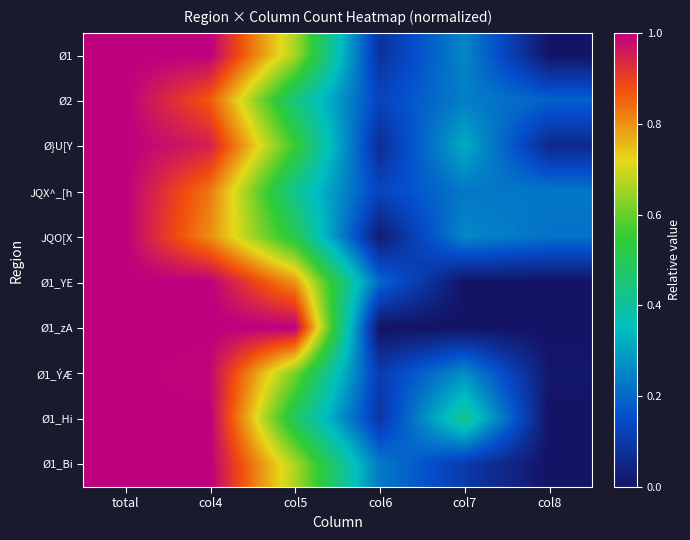

Reading left to right, list all the values displayed in this chart.

Ø1: total=1.0	col4=1.0	col5=0.7	col6=0.1	col7=0.3	col8=0.0
Ø2: total=1.0	col4=0.9	col5=0.4	col6=0.1	col7=0.2	col8=0.2
Ø}U[Y: total=1.0	col4=0.9	col5=0.6	col6=0.1	col7=0.3	col8=0.1
JQX^_[h: total=1.0	col4=0.8	col5=0.4	col6=0.1	col7=0.2	col8=0.2
JQO[X: total=1.0	col4=0.8	col5=0.5	col6=0.0	col7=0.3	col8=0.2
Ø1_YE: total=1.0	col4=1.0	col5=0.8	col6=0.2	col7=0.0	col8=0.0
Ø1_zA: total=1.0	col4=1.0	col5=1.0	col6=0.0	col7=0.0	col8=0.0
Ø1_ÝÆ: total=1.0	col4=1.0	col5=0.6	col6=0.1	col7=0.3	col8=0.0
Ø1_Hi: total=1.0	col4=1.0	col5=0.5	col6=0.1	col7=0.4	col8=0.0
Ø1_Bi: total=1.0	col4=1.0	col5=0.7	col6=0.2	col7=0.1	col8=0.0